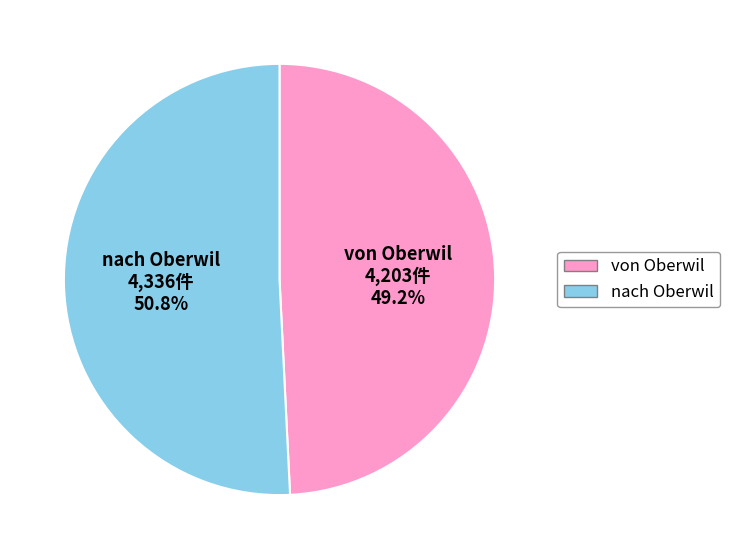

What portion of the pie excludes nach Oberwil?

49.2%